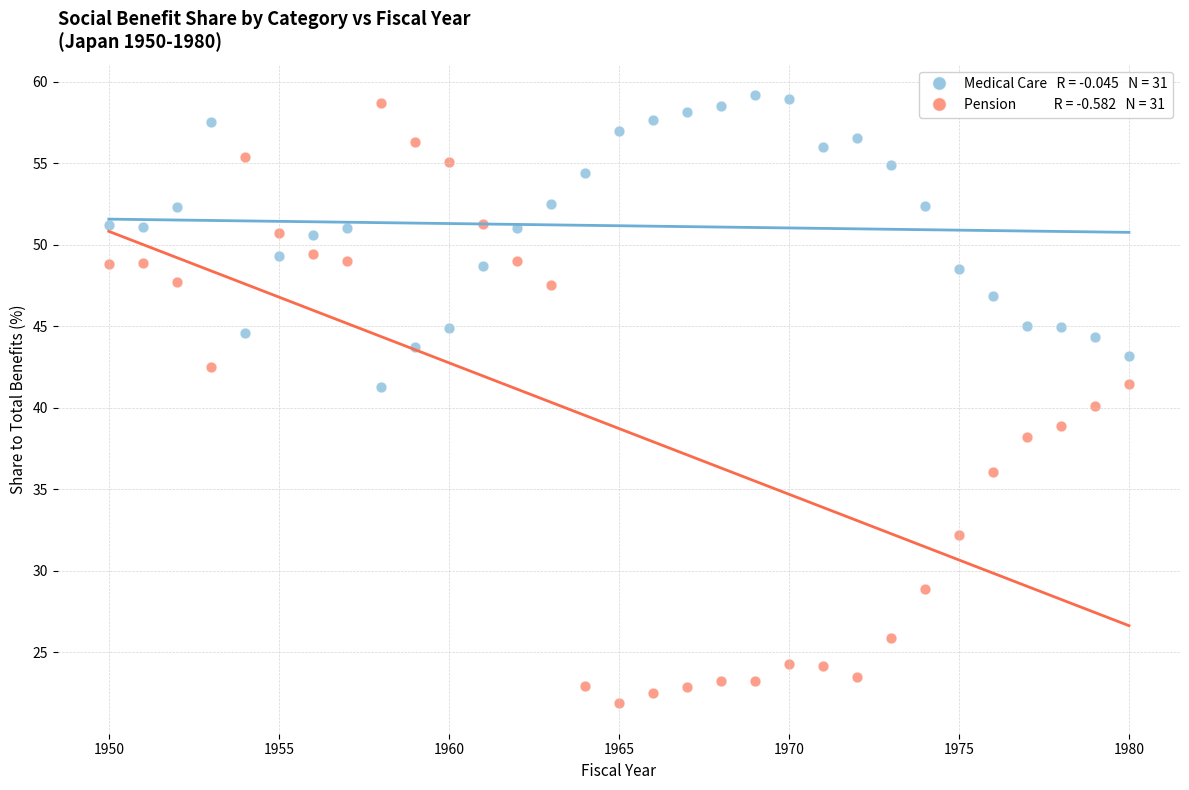

Across all data points, what is the range of Y values (max minus min)?

37.3